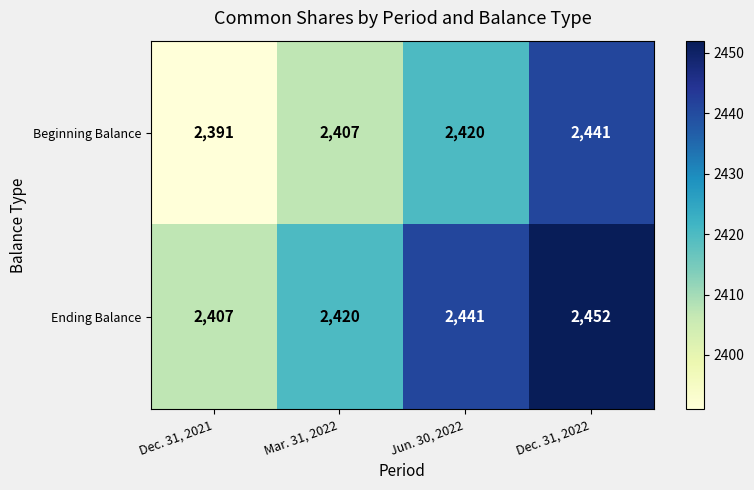

True or false: Beginning Balance has a value of 1111 at Mar. 31, 2022.

False